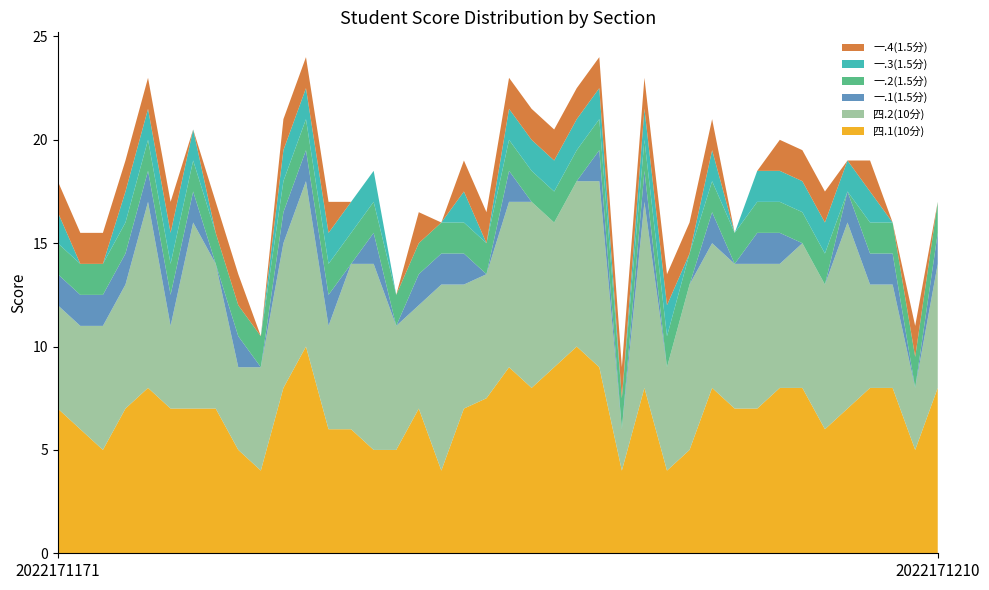

Reading left to right, extract all data points from this chart.

四.1(10分): 7.0	6.0	5.0	7.0	8.0	7.0	7.0	7.0	5.0	4.0	8.0	10.0	6.0	6.0	5.0	5.0	7.0	4.0	7.0	7.5	9.0	8.0	9.0	10.0	9.0	4.0	8.0	4.0	5.0	8.0	7.0	7.0	8.0	8.0	6.0	7.0	8.0	8.0	5.0	8.0
四.2(10分): 5.0	5.0	6.0	6.0	9.0	4.0	9.0	7.0	4.0	5.0	7.0	8.0	5.0	8.0	9.0	6.0	5.0	9.0	6.0	6.0	8.0	9.0	7.0	8.0	9.0	2.0	9.0	5.0	8.0	7.0	7.0	7.0	6.0	7.0	7.0	9.0	5.0	5.0	3.0	6.0
一.1(1.5分): 1.5	1.5	1.5	1.5	1.5	1.5	1.5	0.0	1.5	0.0	1.5	1.5	1.5	0.0	1.5	0.0	1.5	1.5	1.5	0.0	1.5	0.0	0.0	0.0	1.5	0.0	1.5	0.0	0.0	1.5	0.0	1.5	1.5	0.0	0.0	1.5	1.5	1.5	0.0	1.5
一.2(1.5分): 1.5	1.5	1.5	1.5	1.5	1.5	1.5	1.5	1.5	1.5	1.5	1.5	1.5	1.5	1.5	1.5	1.5	1.5	1.5	1.5	1.5	1.5	1.5	1.5	1.5	1.5	1.5	1.5	1.5	1.5	1.5	1.5	1.5	1.5	1.5	0.0	1.5	1.5	1.5	1.5
一.3(1.5分): 1.5	0.0	0.0	1.5	1.5	1.5	1.5	0.0	0.0	0.0	1.5	1.5	1.5	1.5	1.5	0.0	0.0	0.0	1.5	0.0	1.5	1.5	1.5	1.5	1.5	0.0	1.5	1.5	0.0	1.5	0.0	1.5	1.5	1.5	1.5	1.5	1.5	0.0	0.0	0.0
一.4(1.5分): 1.5	1.5	1.5	1.5	1.5	1.5	0.0	1.5	1.5	0.0	1.5	1.5	1.5	0.0	0.0	0.0	1.5	0.0	1.5	1.5	1.5	1.5	1.5	1.5	1.5	1.5	1.5	1.5	1.5	1.5	0.0	0.0	1.5	1.5	1.5	0.0	1.5	0.0	1.5	0.0